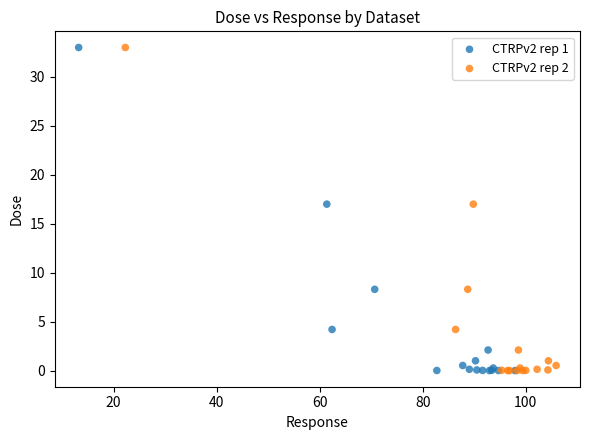

What are all the series names shown in the legend?

CTRPv2 rep 1, CTRPv2 rep 2